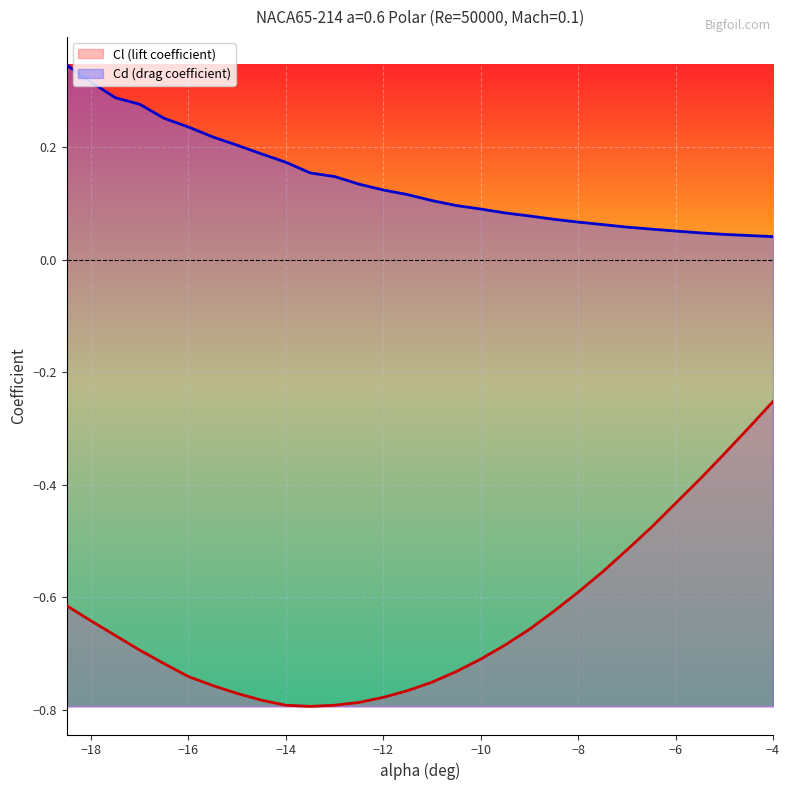

What is the spread (max minus min) of values at −12?

0.9